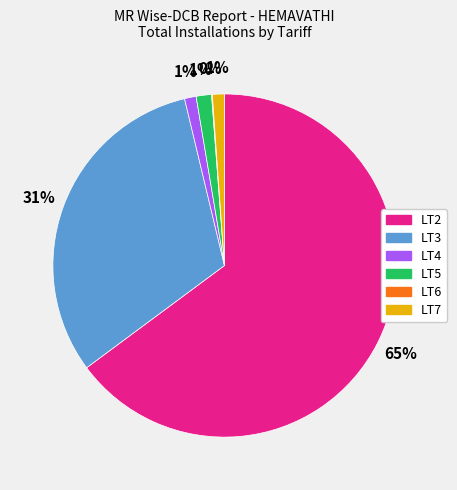

To the nearest percent, what portion does LT3 represent?

31%